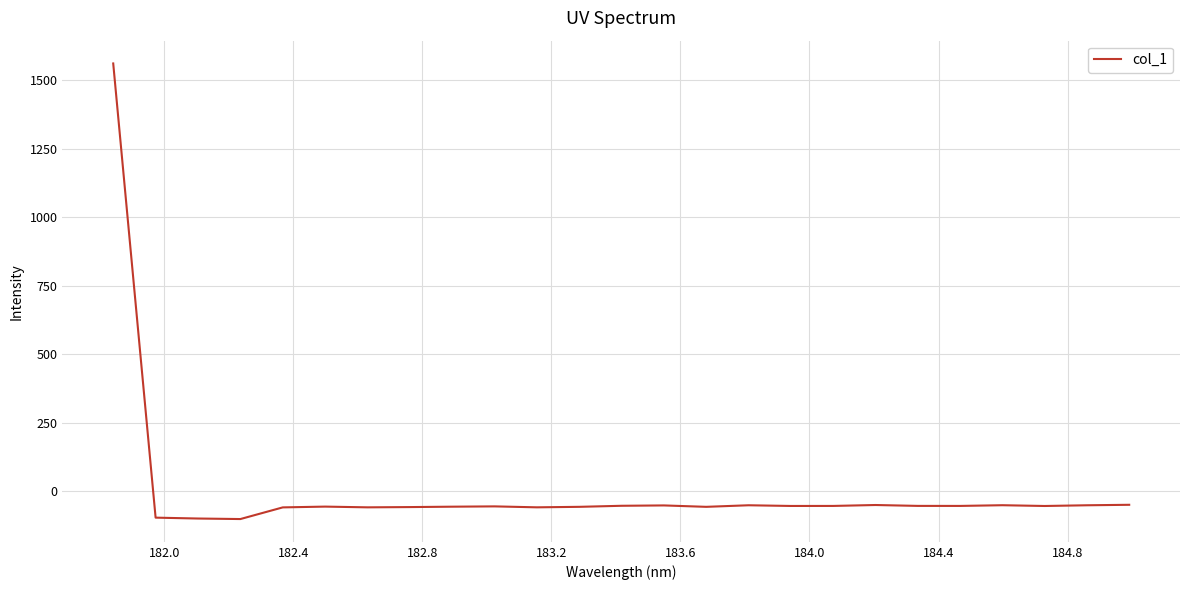

How many positive values are there?

1